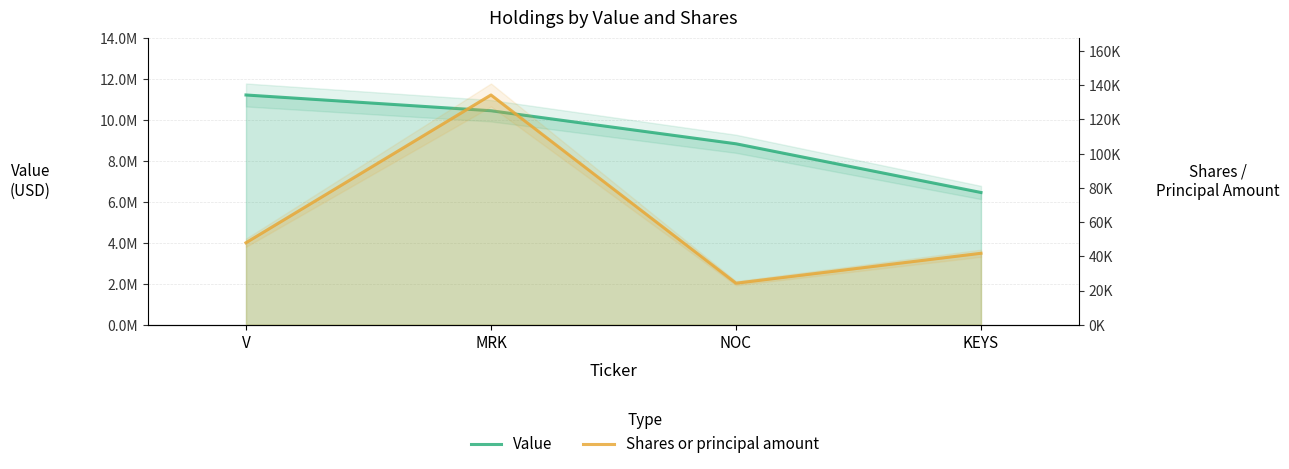

Is the value of Shares or principal amount at MRK greater than the value of Value at KEYS?

No